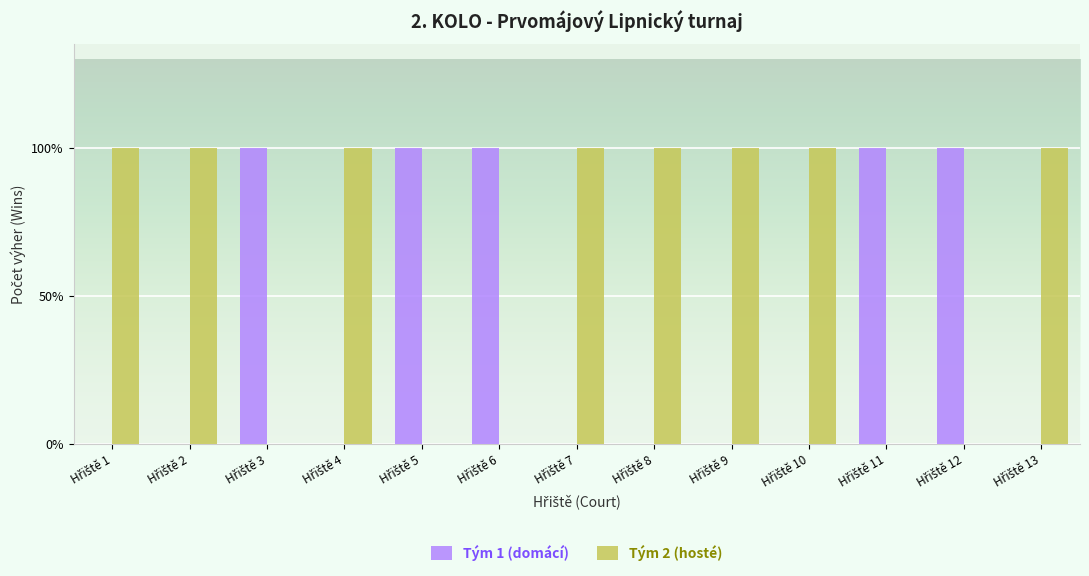

Does the chart contain stacked bars?

No